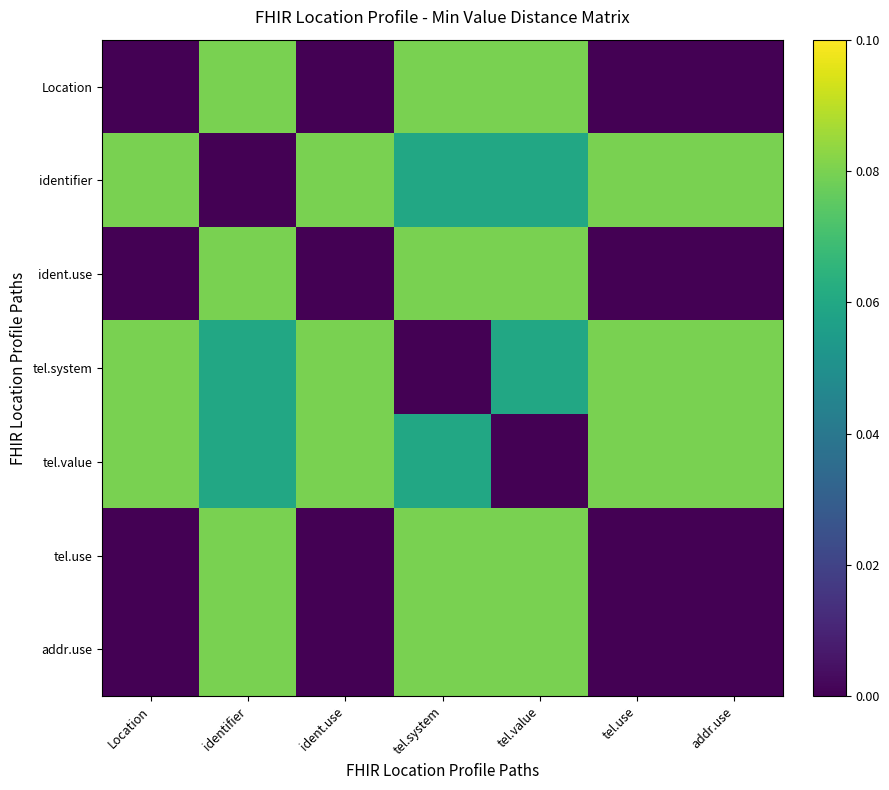

How many series are shown in this chart?

7